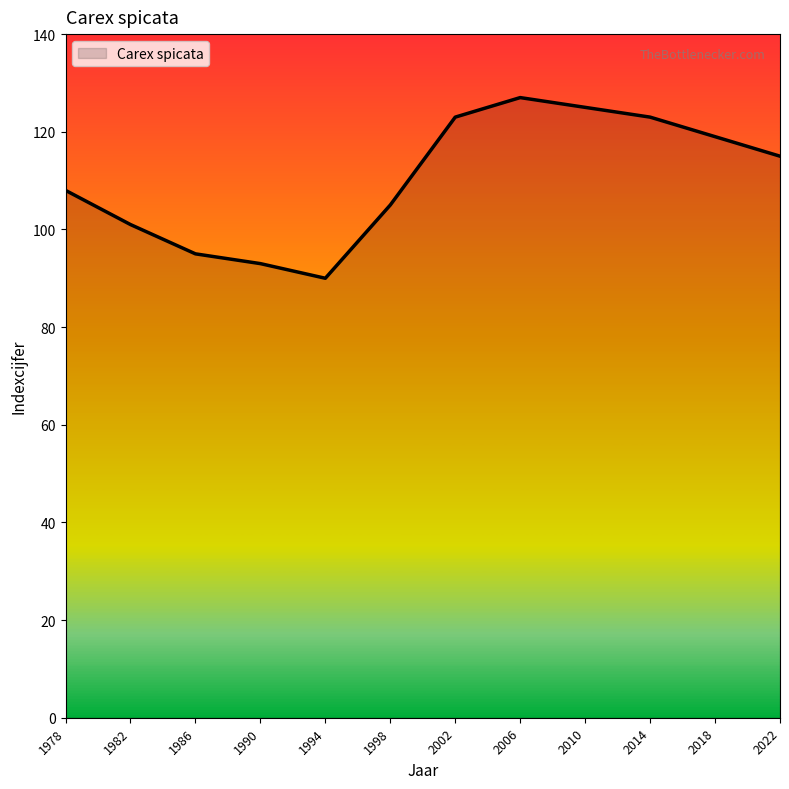

Reading left to right, transcribe all the data shown in this chart.

1978=108	1982=101	1986=95	1990=93	1994=90	1998=105	2002=123	2006=127	2010=125	2014=123	2018=119	2022=115